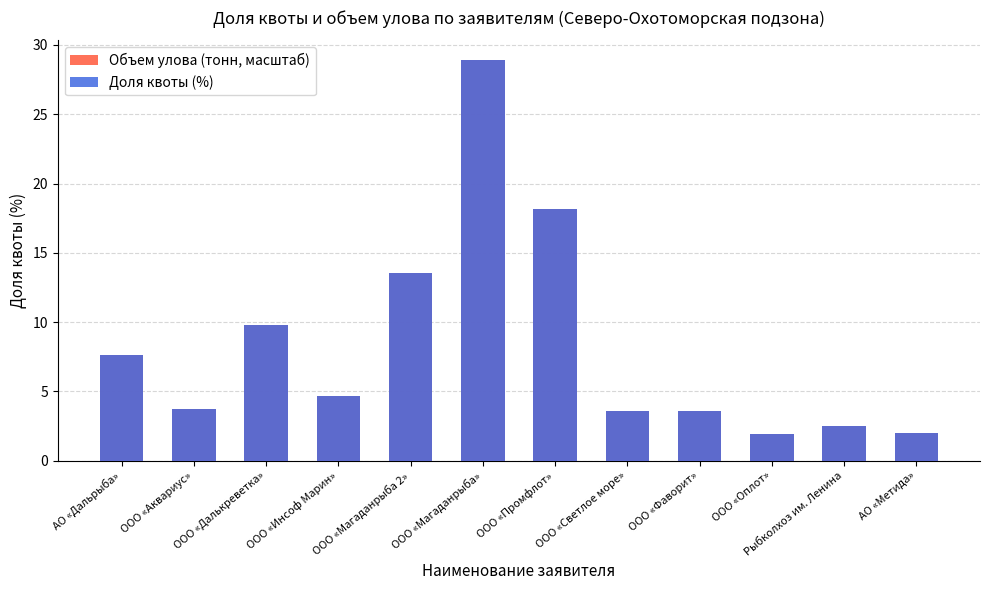

What is the difference between the Доля квоты (%) values at ООО «Промфлот» and ООО «Светлое море»?

14.6